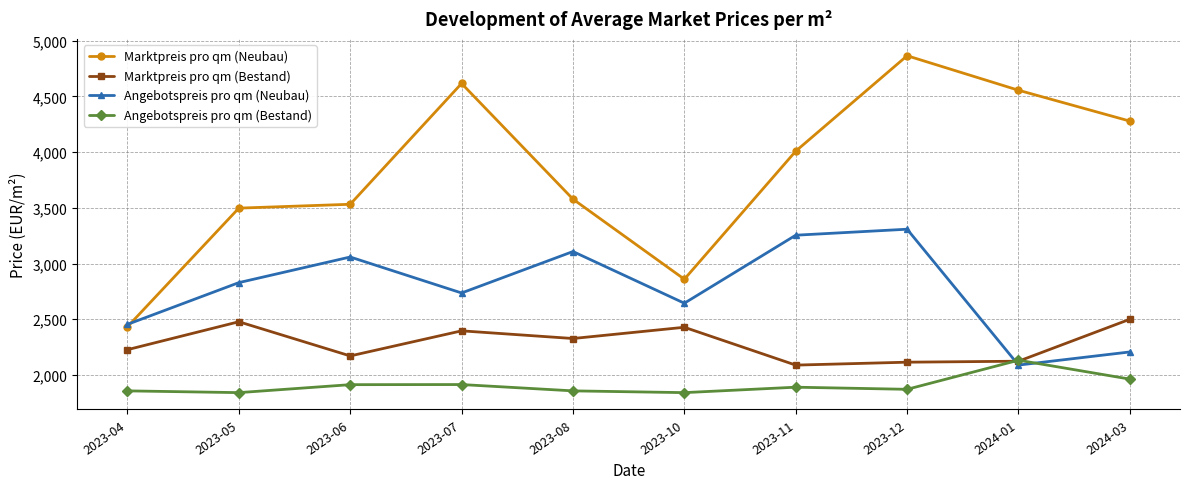

What is the smallest value displayed?

1841.6